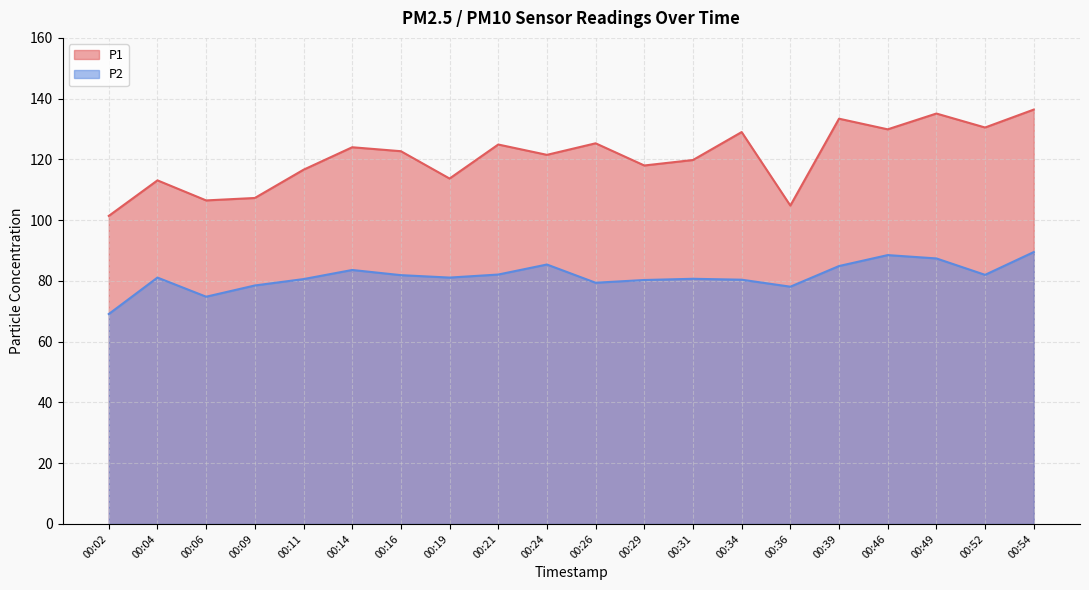

What is the value of the P1 point at the 5th from the left?

116.6